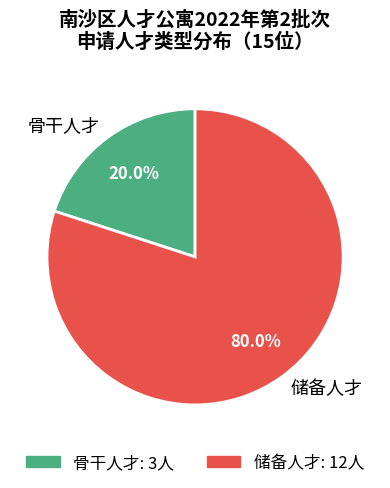

Which category has the biggest portion of the pie?

储备人才